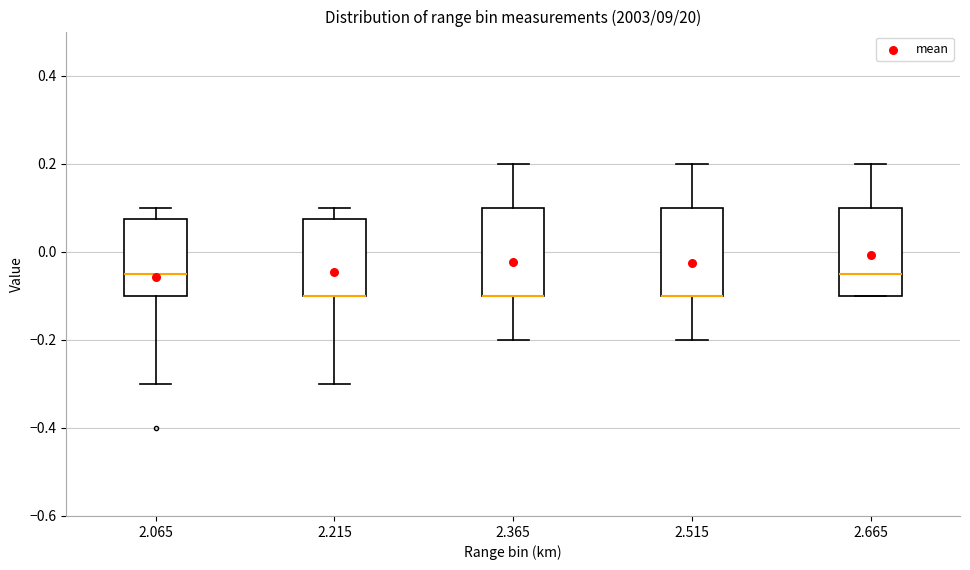

Reading left to right, read every box against the y-axis: the position of its median line, the range the box covers, and the ends of its whiskers. The values are not printed on the chart, so give them approximately, as read against the axis.

2.065: median -0.04, box -0.10 to 0.08, whiskers -0.30 to 0.10
2.215: median -0.10 (drawn on the box's lower edge), box -0.10 to 0.08, whiskers -0.30 to 0.10
2.365: median -0.10 (drawn on the box's lower edge), box -0.10 to 0.10, whiskers -0.20 to 0.20
2.515: median -0.10 (drawn on the box's lower edge), box -0.10 to 0.10, whiskers -0.20 to 0.20
2.665: median -0.04, box -0.10 to 0.10, whiskers -0.10 to 0.20